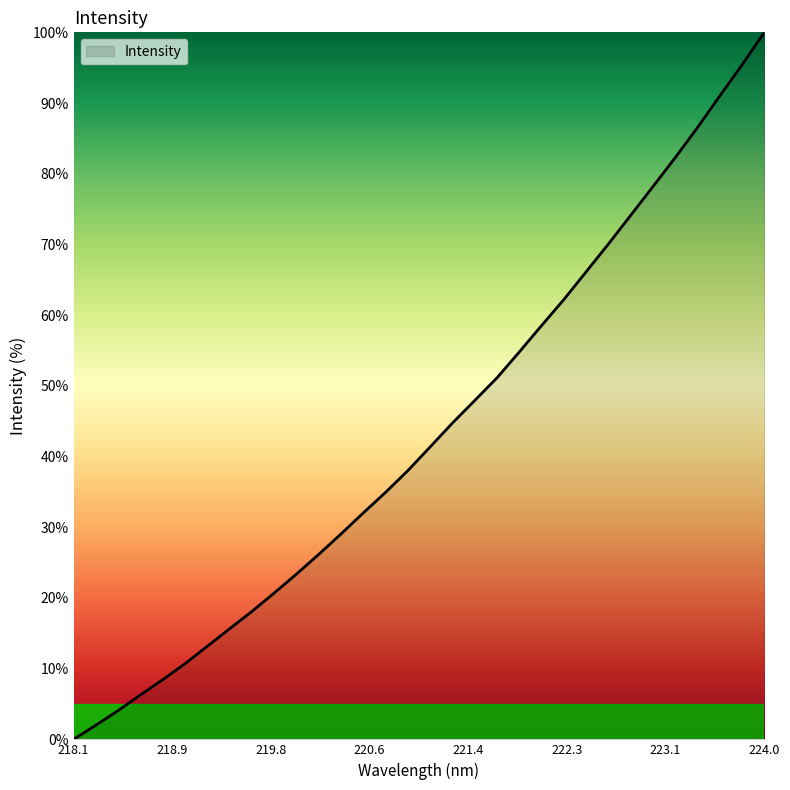

What is the difference between the maximum and minimum values?

100.0